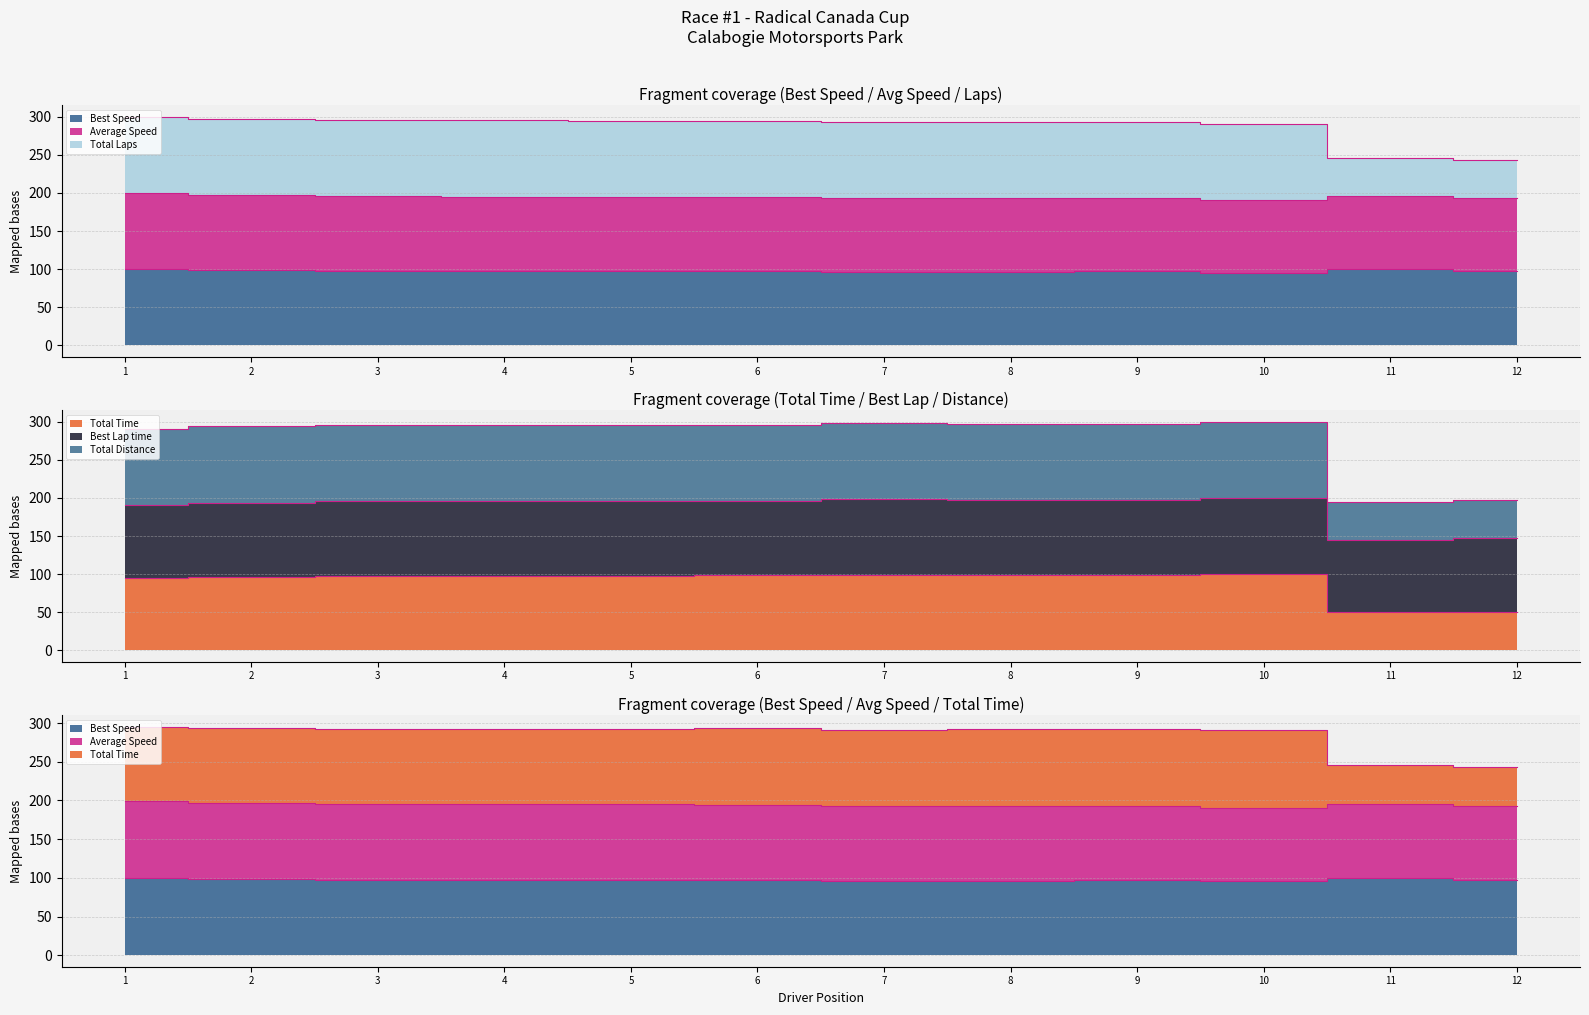

The Best Lap time series shows 62.3 at 10. True or false?

False